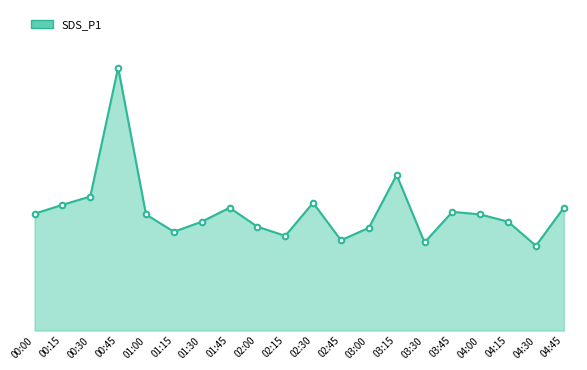

Where does the data first go above 7?

00:00